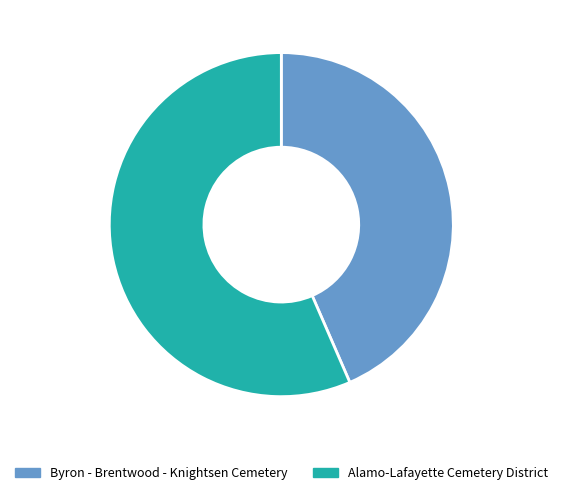

Which has a higher value, Byron - Brentwood - Knightsen Cemetery or Alamo-Lafayette Cemetery District?

Alamo-Lafayette Cemetery District